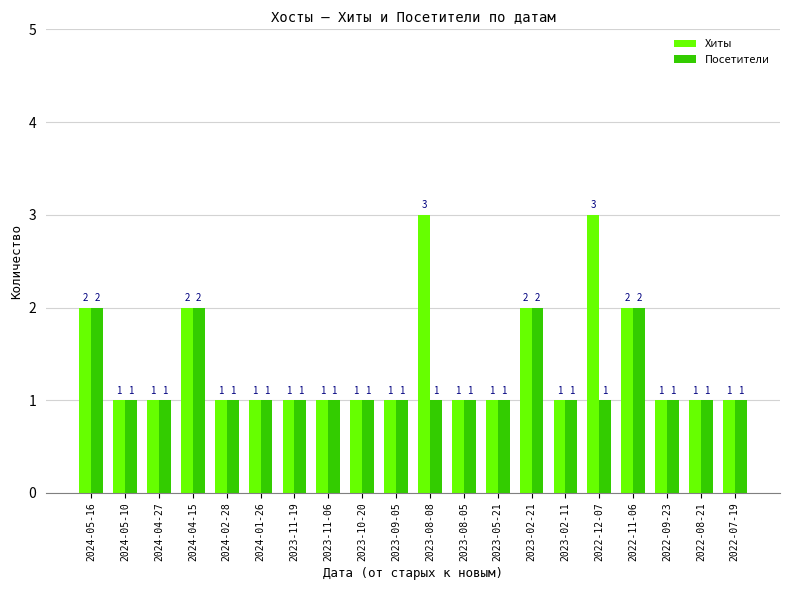

True or false: Хиты has a value of 1 at 2023-02-21.

False